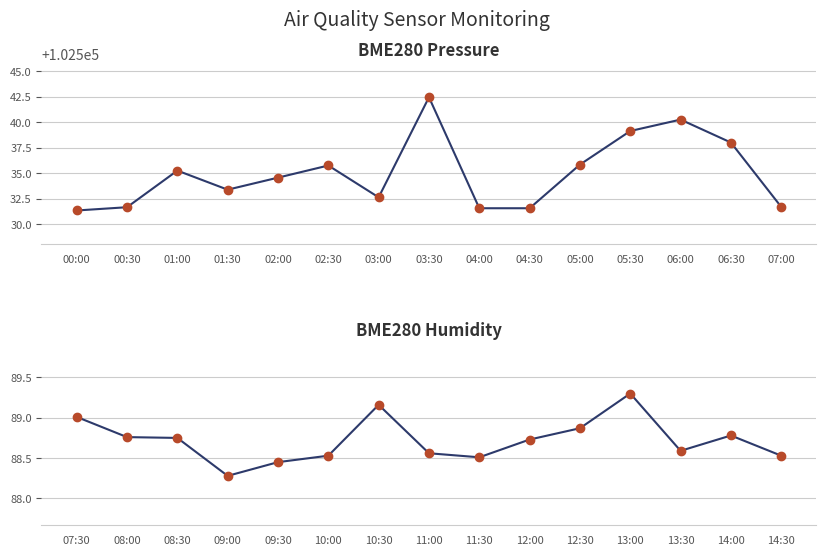

What are all the series names shown in the legend?

BME280 Pressure (Pa), BME280 Humidity (%)